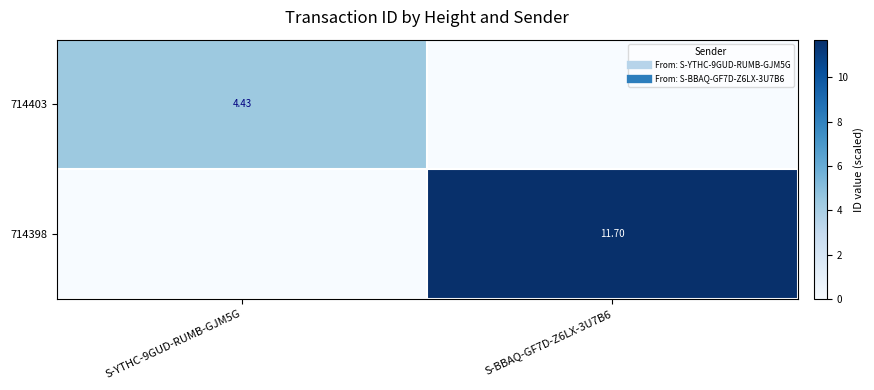

True or false: 714403 has a value of 0.0 at S-BBAQ-GF7D-Z6LX-3U7B6.

True